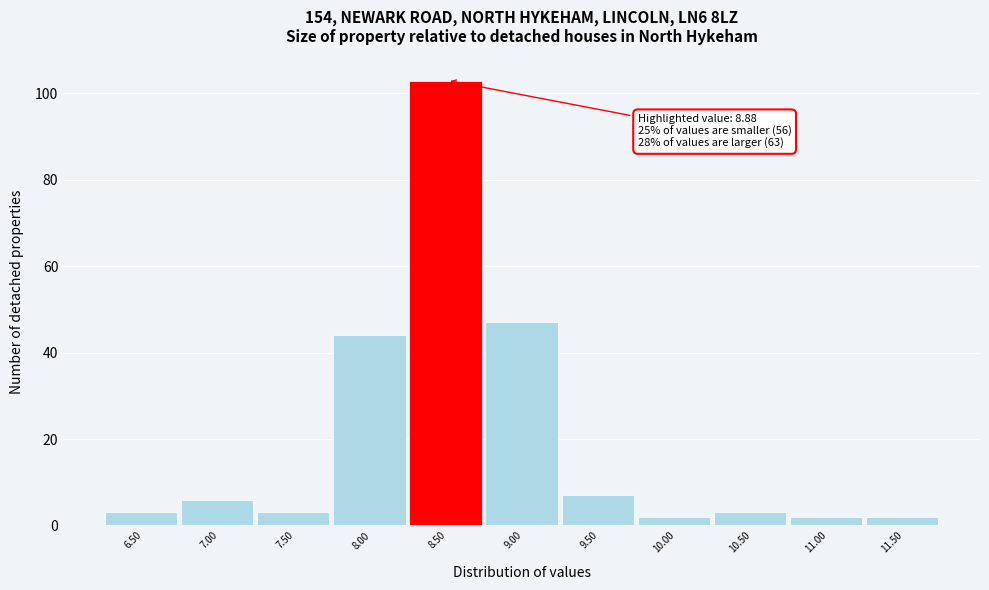

Reading left to right, list all the values displayed in this chart.

6.50=3	7.00=6	7.50=3	8.00=44	8.50=103	9.00=47	9.50=7	10.00=2	10.50=3	11.00=2	11.50=2